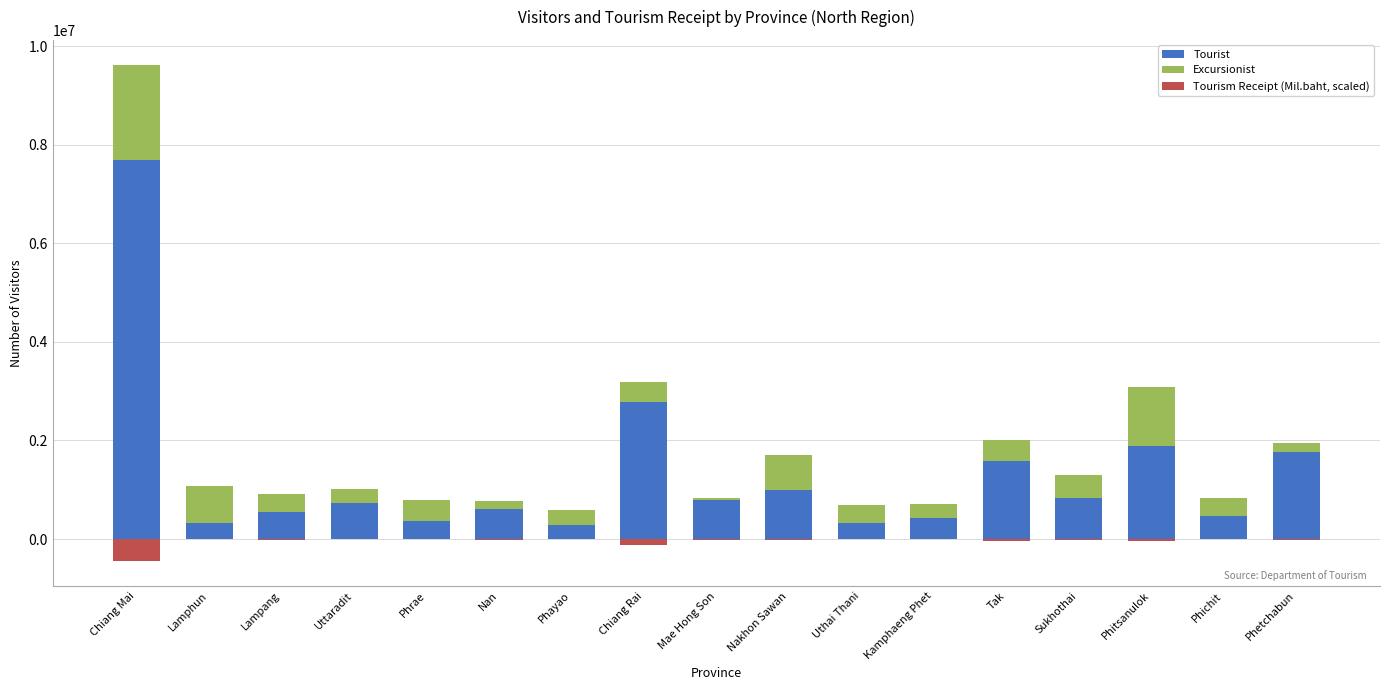

The value of Tourist at Chiang Mai is 4555217.8. True or false?

False